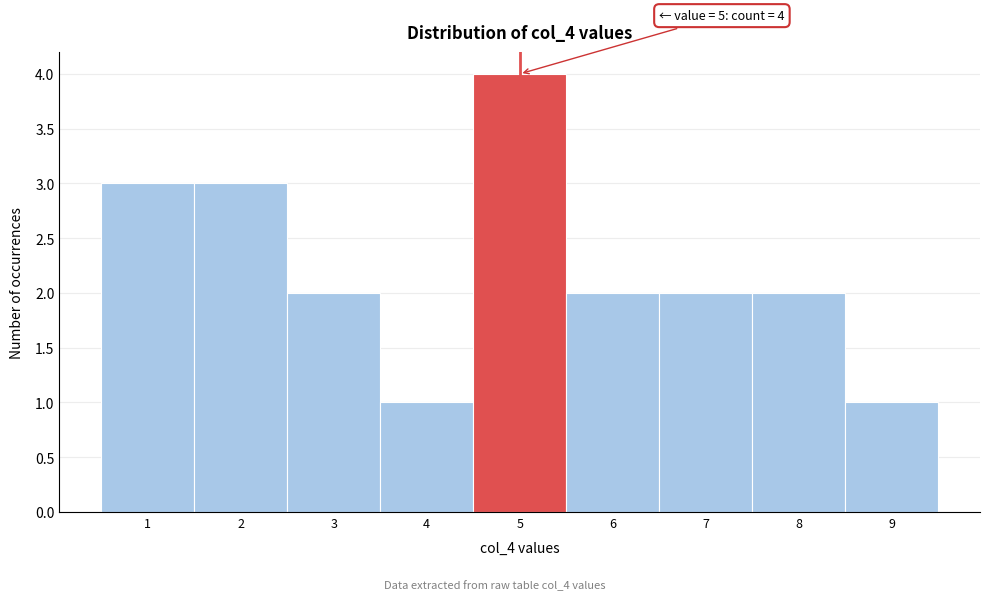

Over which range of the x-axis is the bar tallest?

4.5 to 5.5